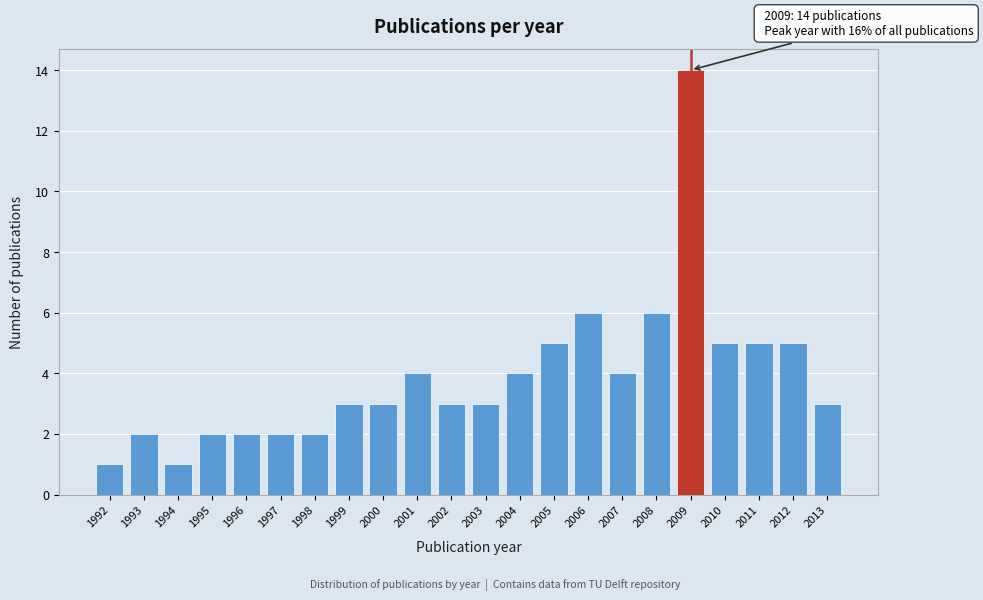

Reading left to right, extract all data points from this chart.

1992=1	1993=2	1994=1	1995=2	1996=2	1997=2	1998=2	1999=3	2000=3	2001=4	2002=3	2003=3	2004=4	2005=5	2006=6	2007=4	2008=6	2009=14	2010=5	2011=5	2012=5	2013=3